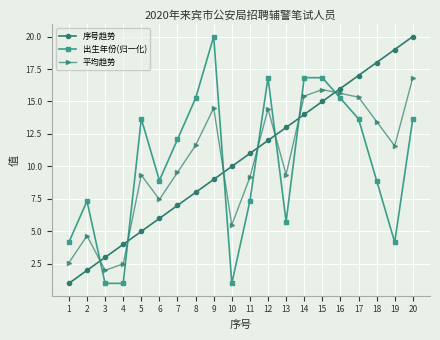

Which series ends up on top after the final intersection of 出生年份(归一化) and 序号趋势?

序号趋势